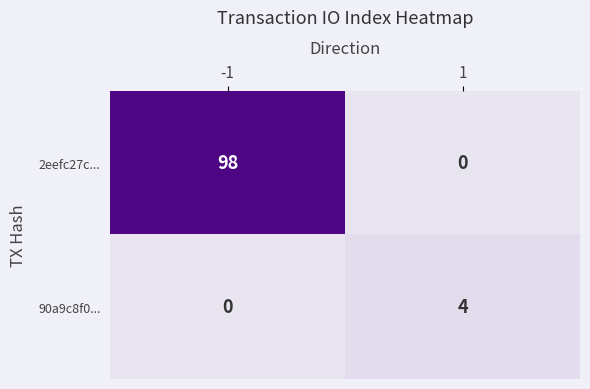

Which series has the largest total across all categories?

2eefc27c...